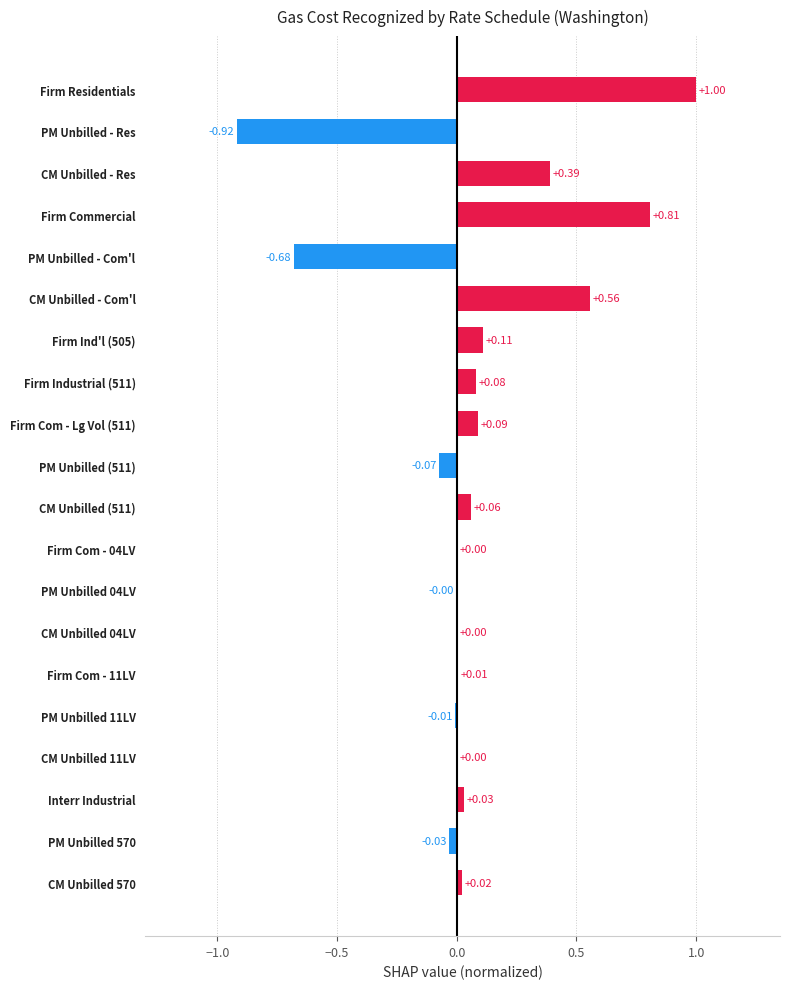

Between CM Unbilled 570 and Firm Commercial, which is larger?

Firm Commercial